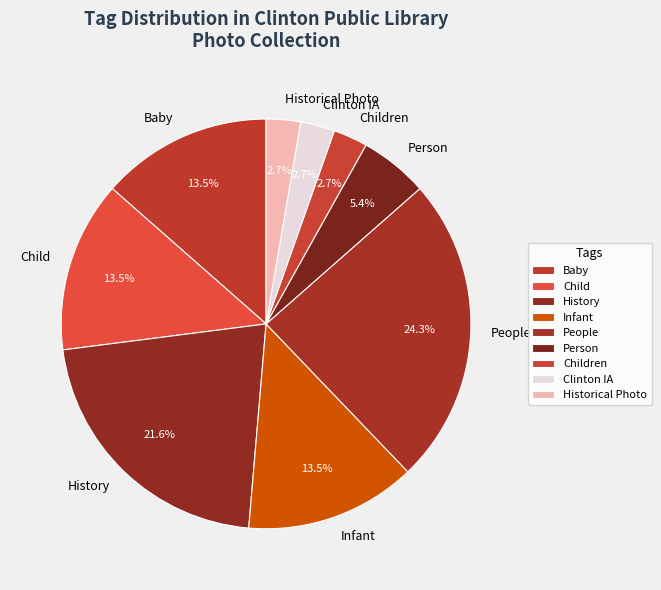

Does any single category account for the majority?

No